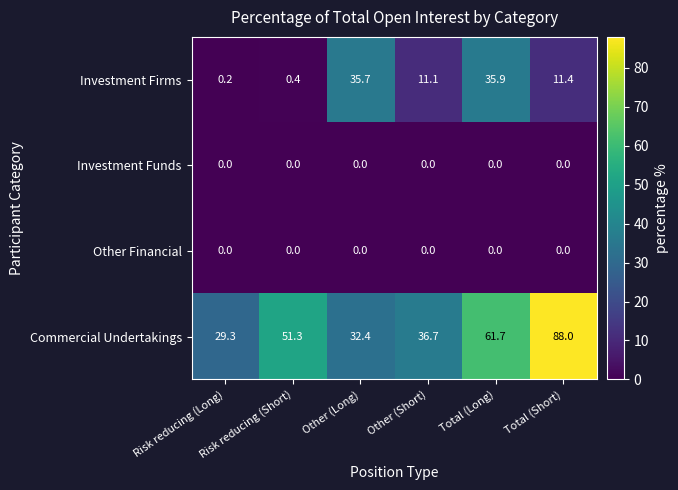

Which label corresponds to the largest value in the chart?

Total (Short)